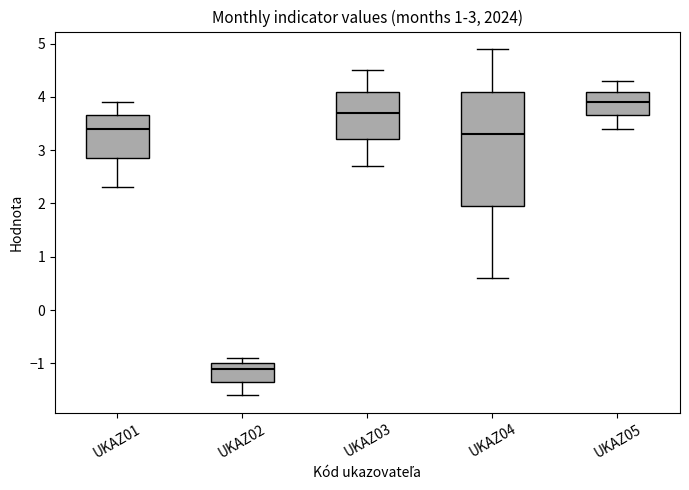

Which box is the tallest, from its lower edge to its upper edge?

UKAZ04